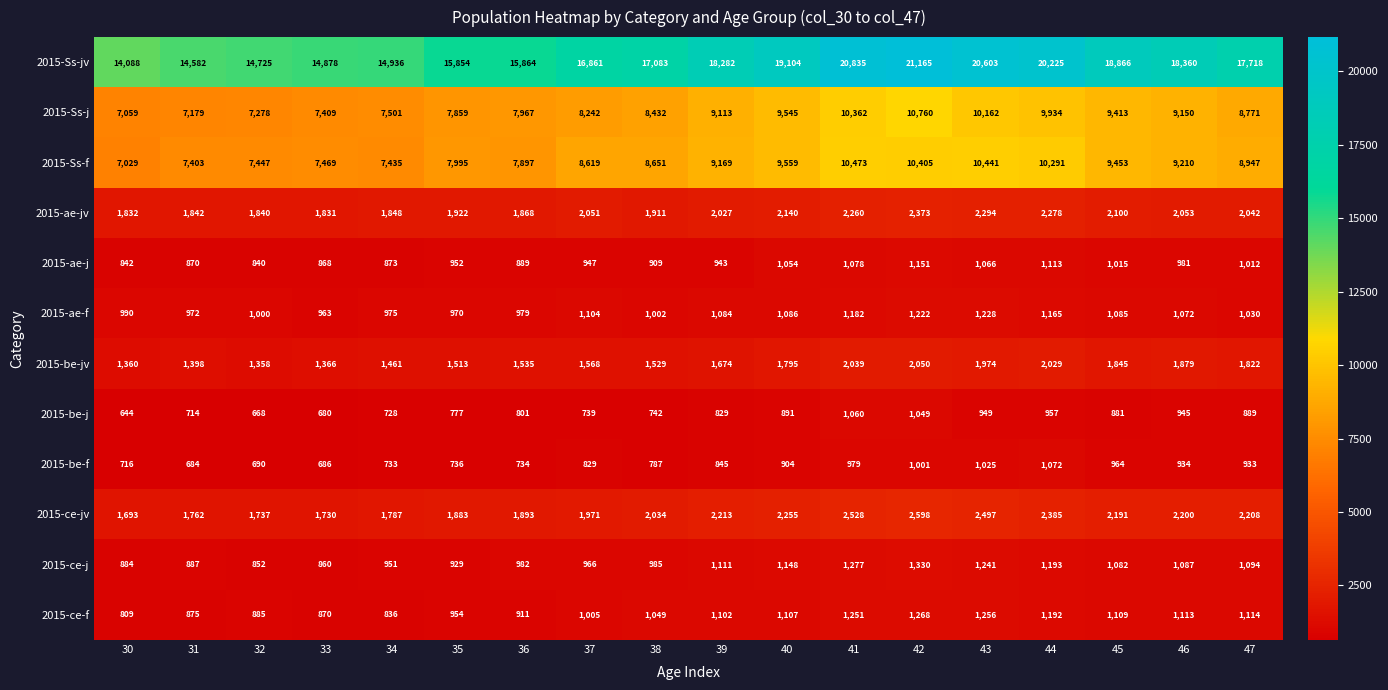

At how many categories does at least one series exceed 10006?

18